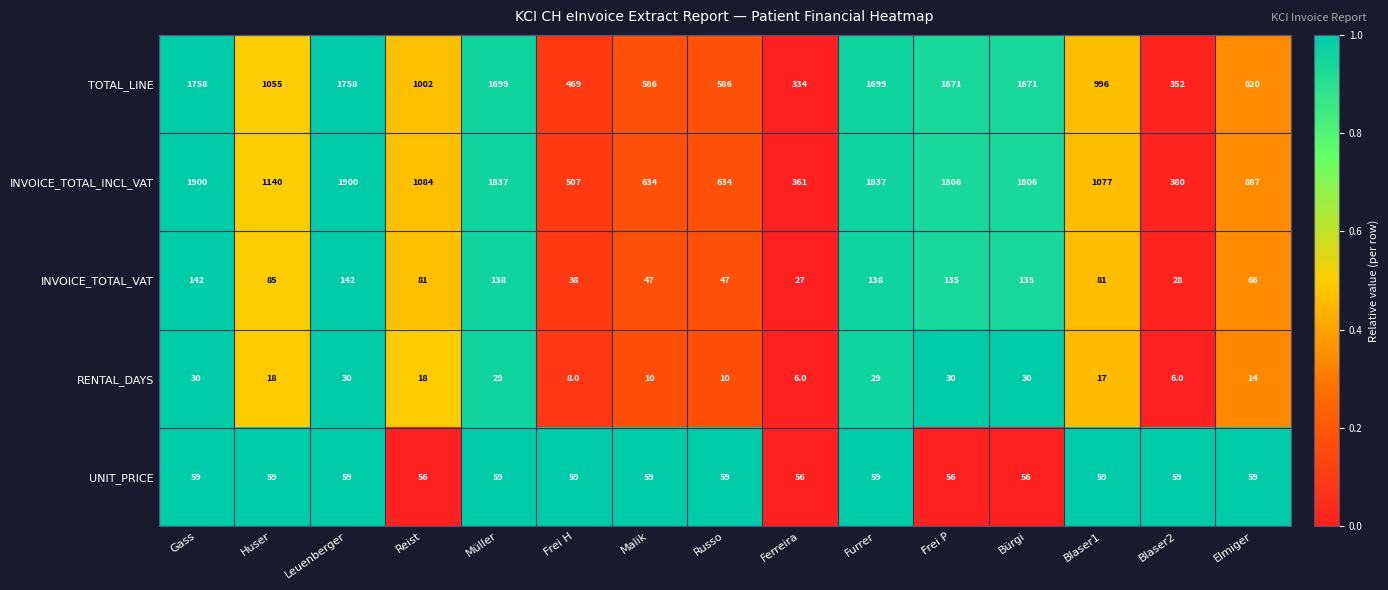

What is the difference between the maximum and minimum values in the INVOICE_TOTAL_VAT series?

115